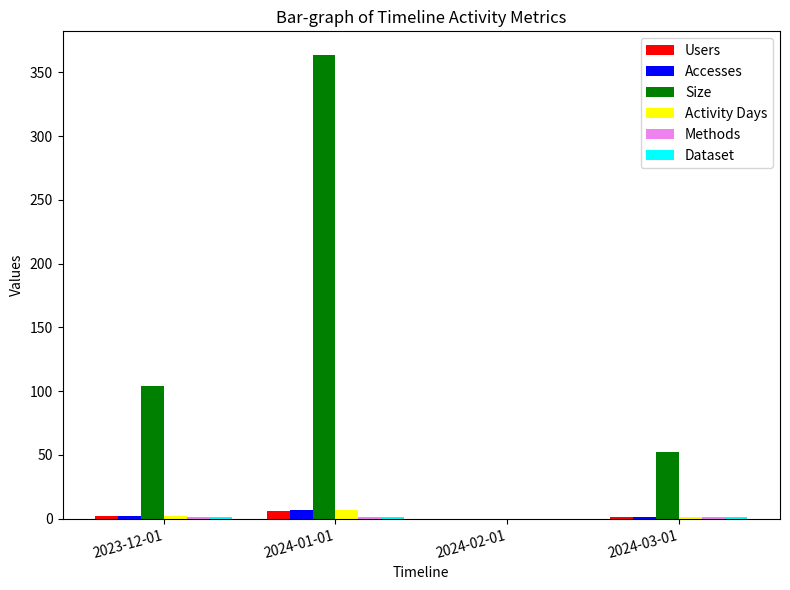

What is the sum of all Accesses values?

10